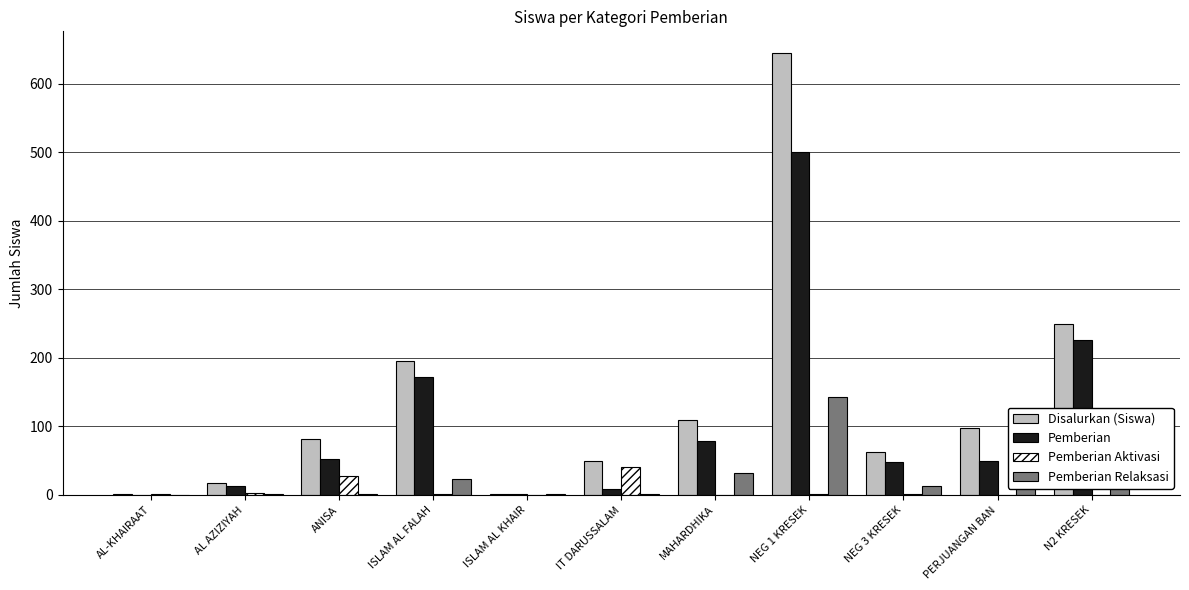

The value of Disalurkan (Siswa) at MAHARDHIKA is 110. True or false?

True